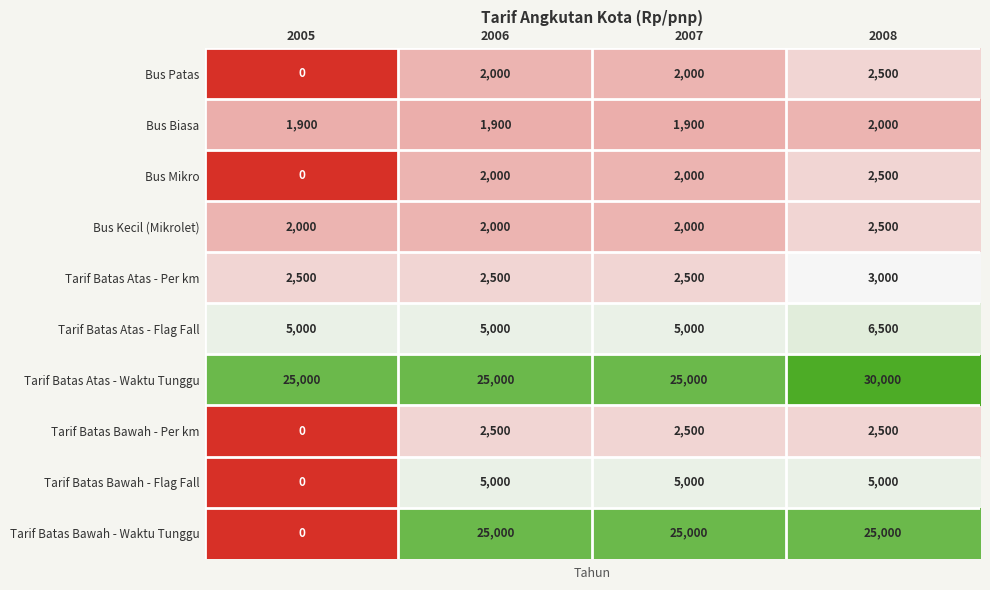

What is the difference between the maximum and minimum values in the Bus Kecil (Mikrolet) series?

500